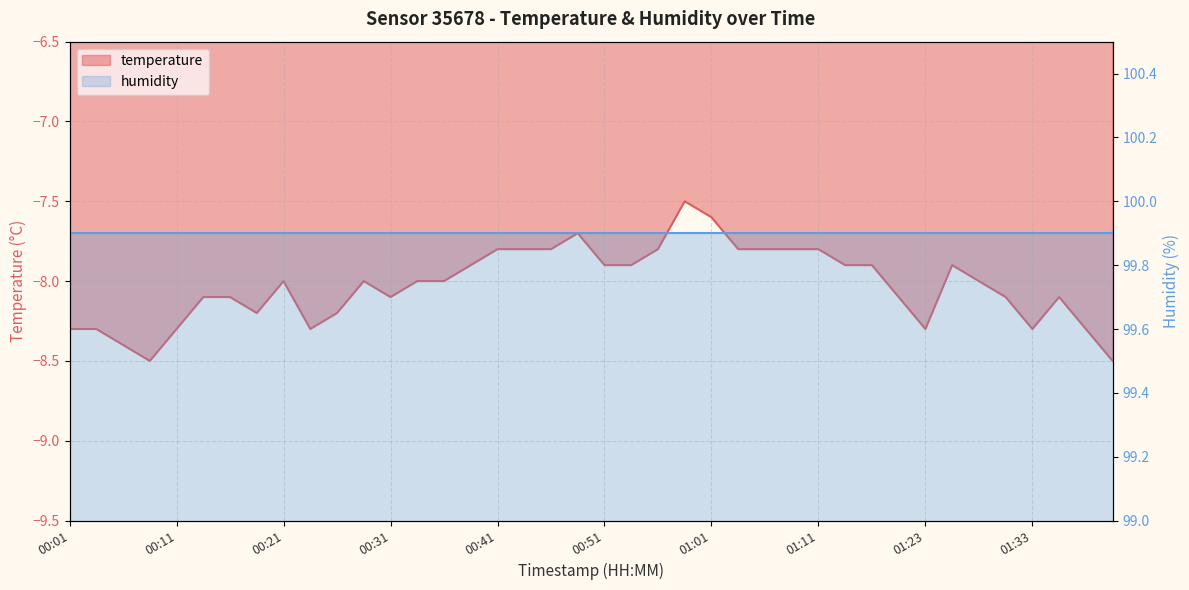

How many categories are shown in the chart?

40